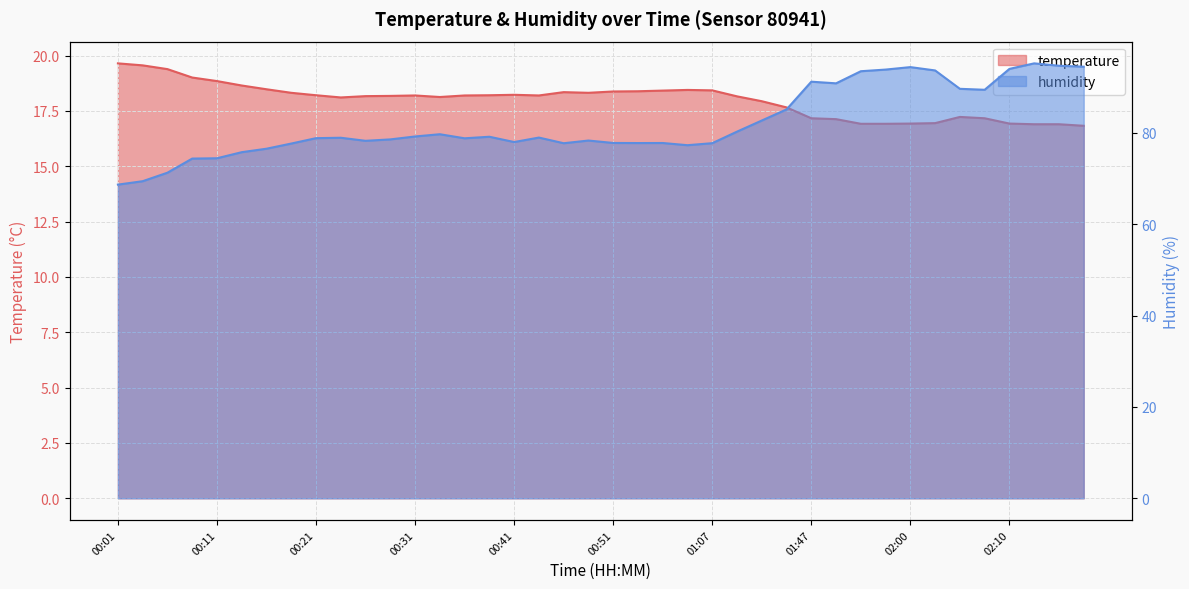

Is the value of humidity at 00:06 greater than the value of temperature at 00:58?

Yes